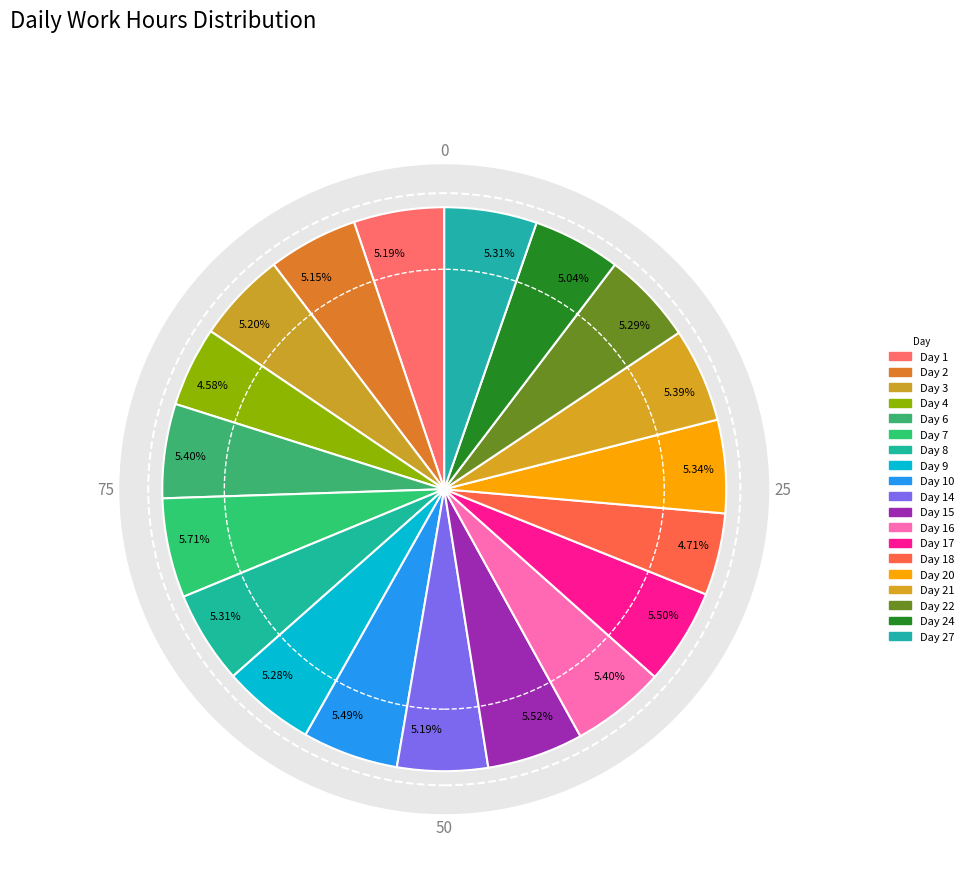

To the nearest percent, what percentage of the pie is Day 27?

5%